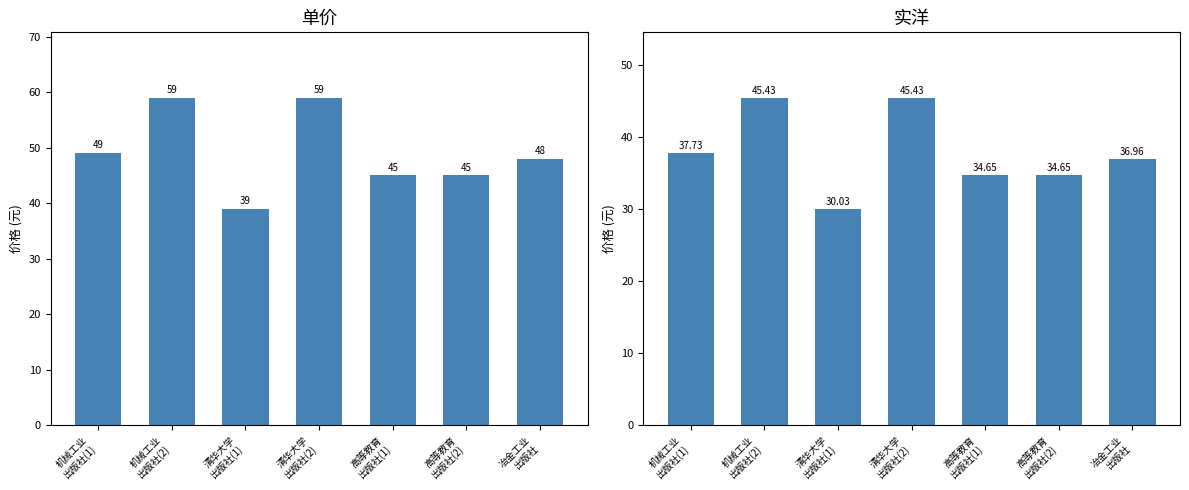

What is the value of the 实洋 bar at the 7th from the left?

37.0